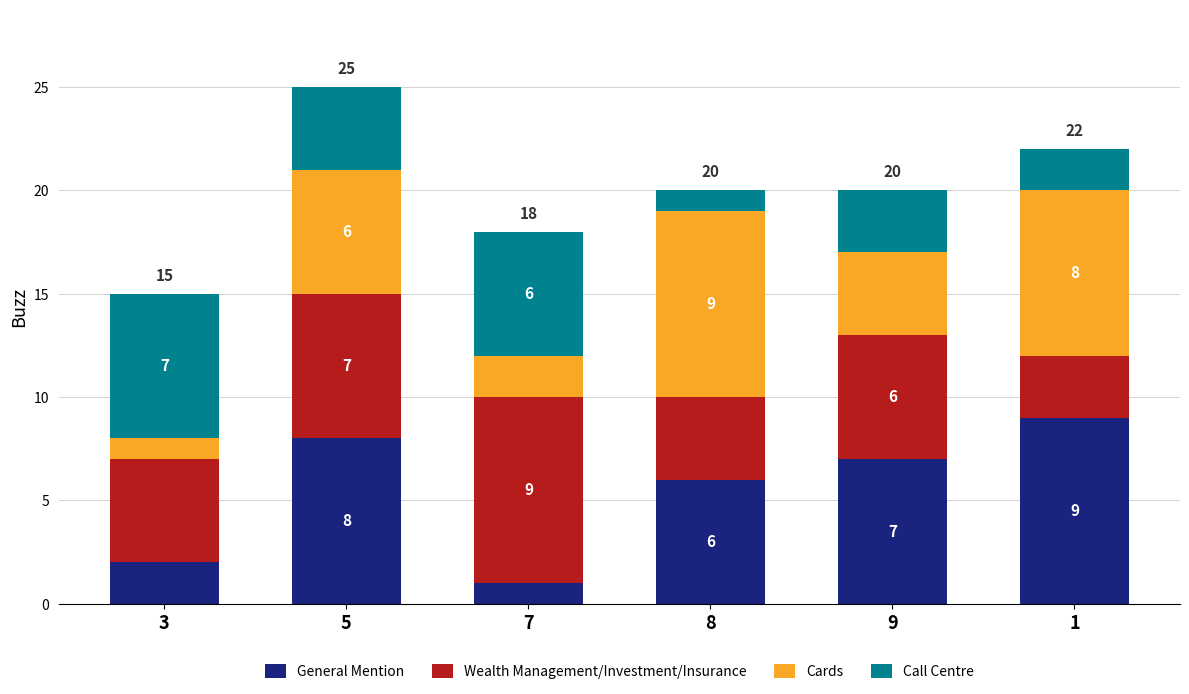

At which label is General Mention closest to 5?

8